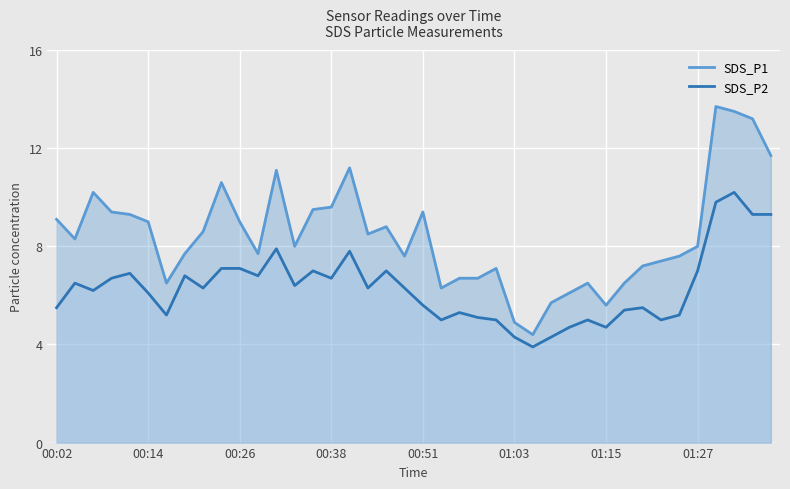

Which series has the widest spread of values?

SDS_P1